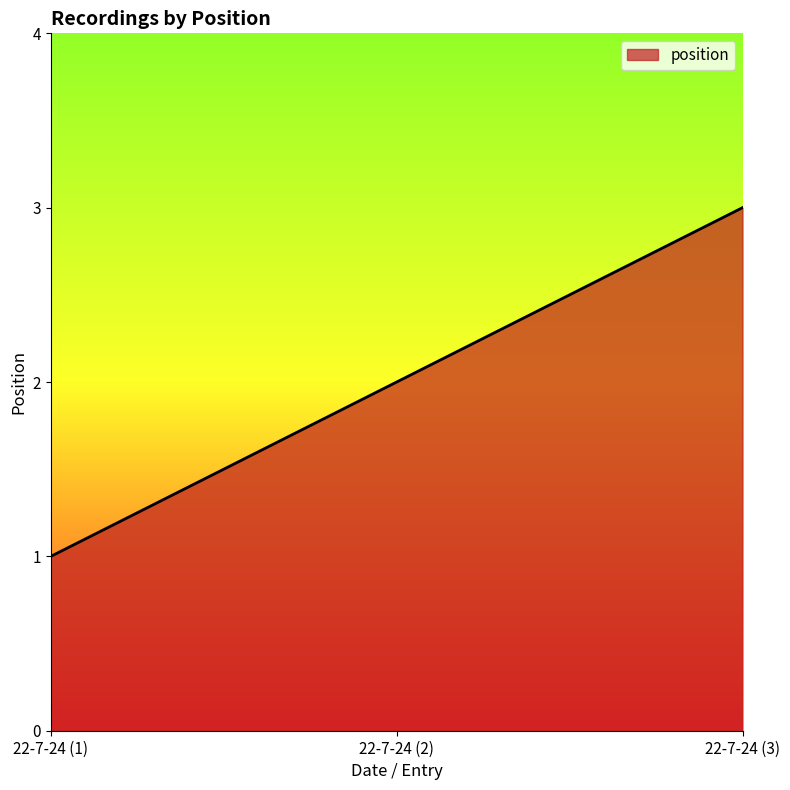

Where is the data nearest to the value 2?

22-7-24 (2)